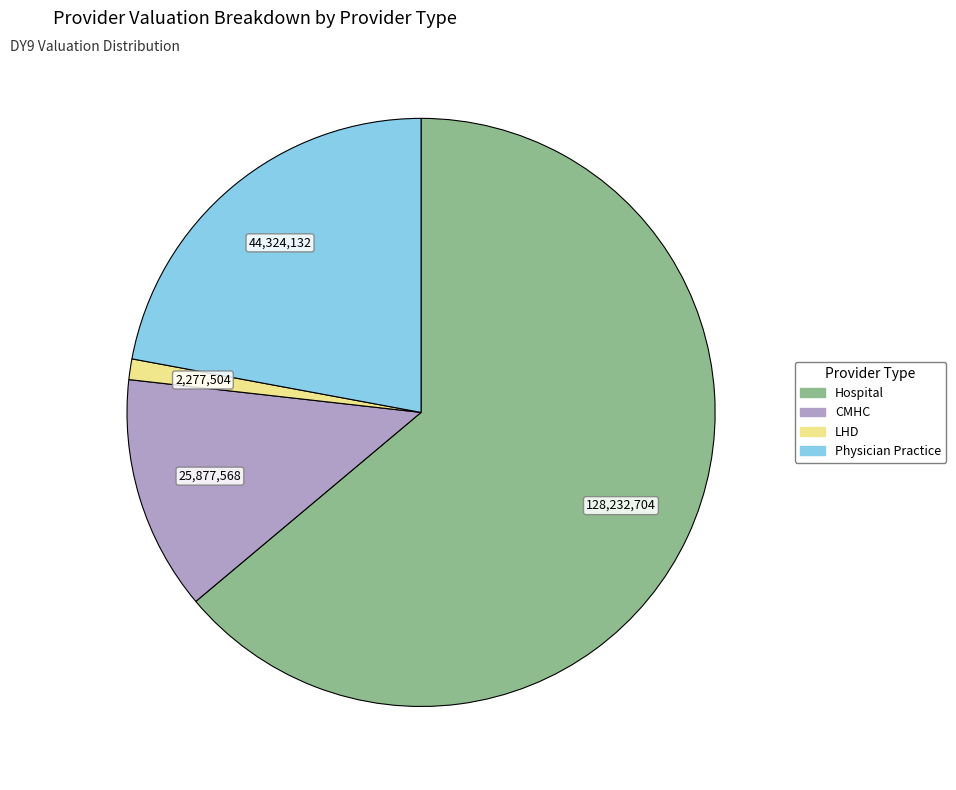

Which has a higher value, CMHC or Hospital?

Hospital